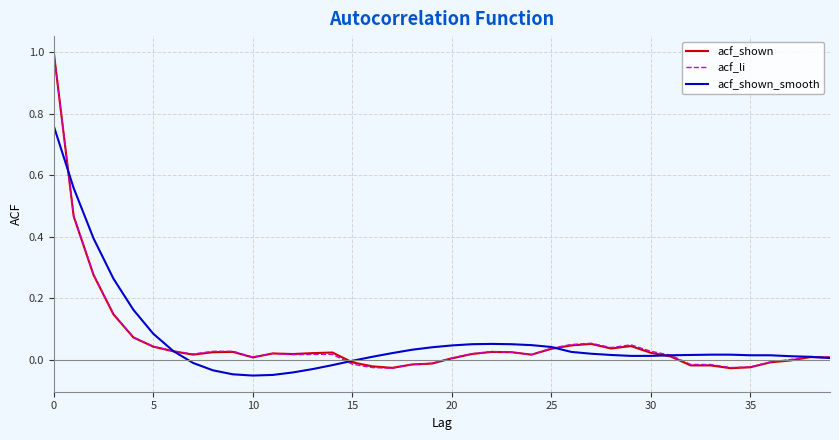

What is the maximum value shown in the chart?

1.0